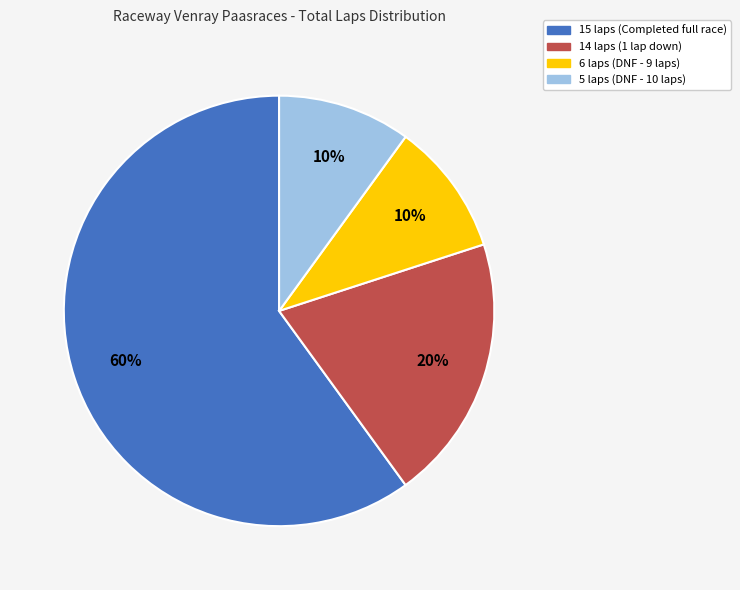

How many slices are in this pie chart?

4